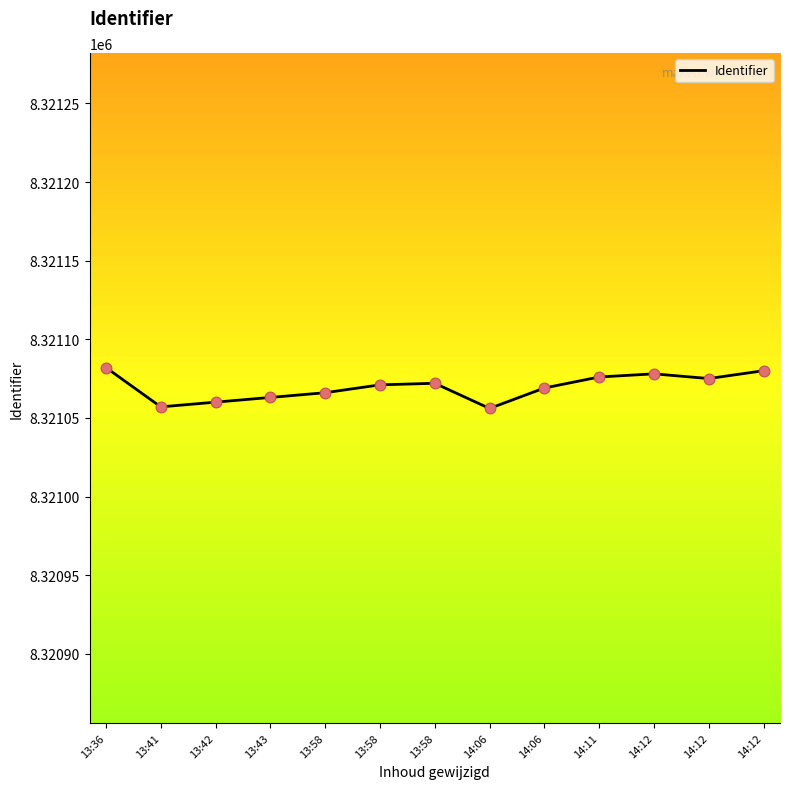

What is the ratio of the value at 14:11 to the value at 13:43?

1.0